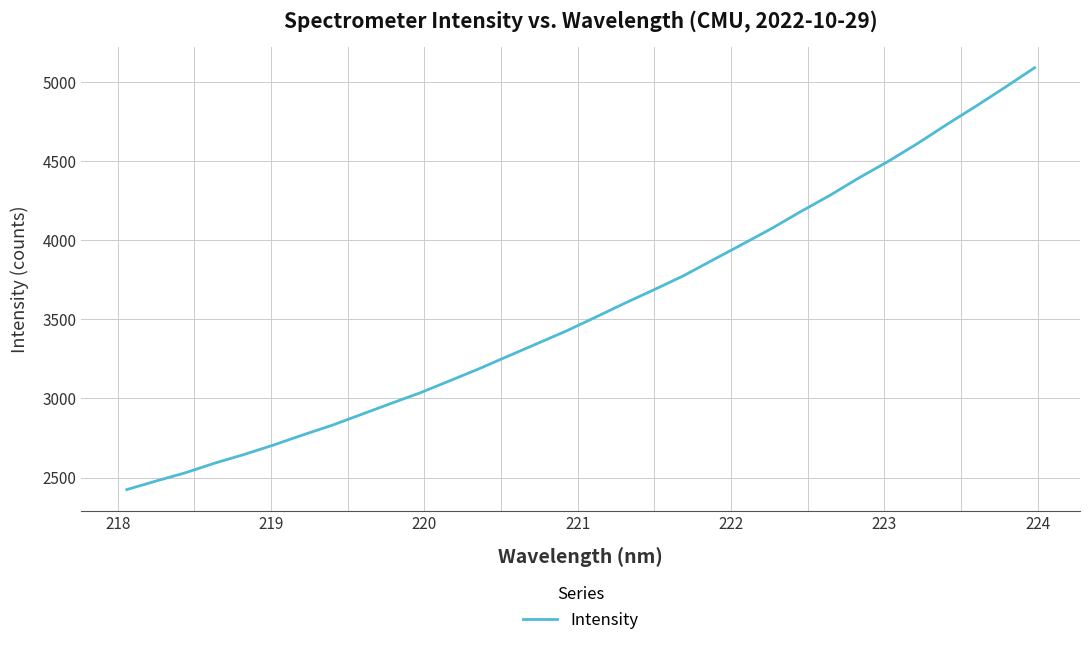

What is the difference between the maximum and minimum values?

2666.6